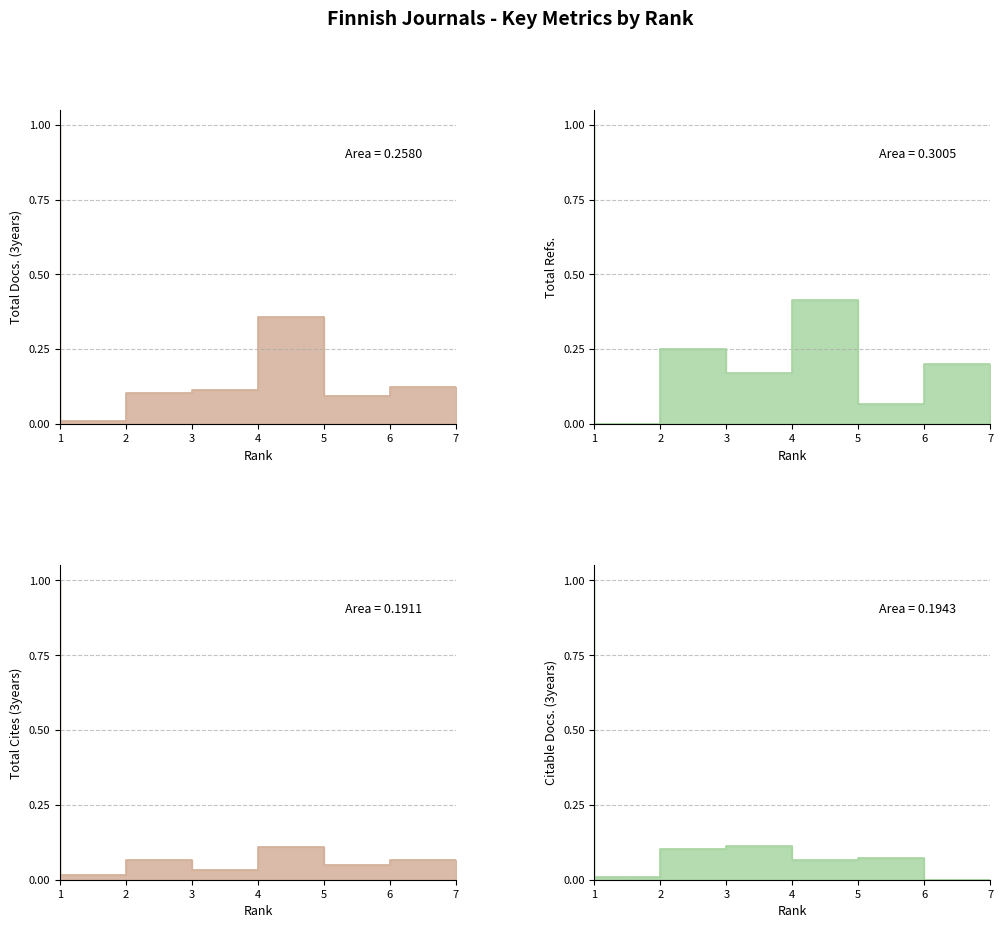

At which category does Total Refs. reach its first local peak?

3